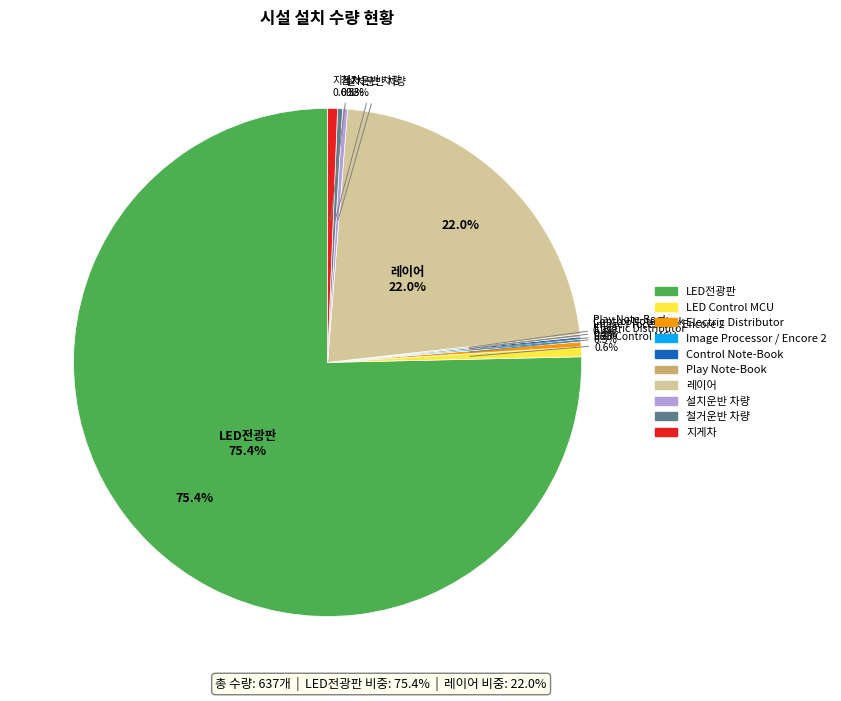

Is there any slice that represents more than half of the pie?

Yes